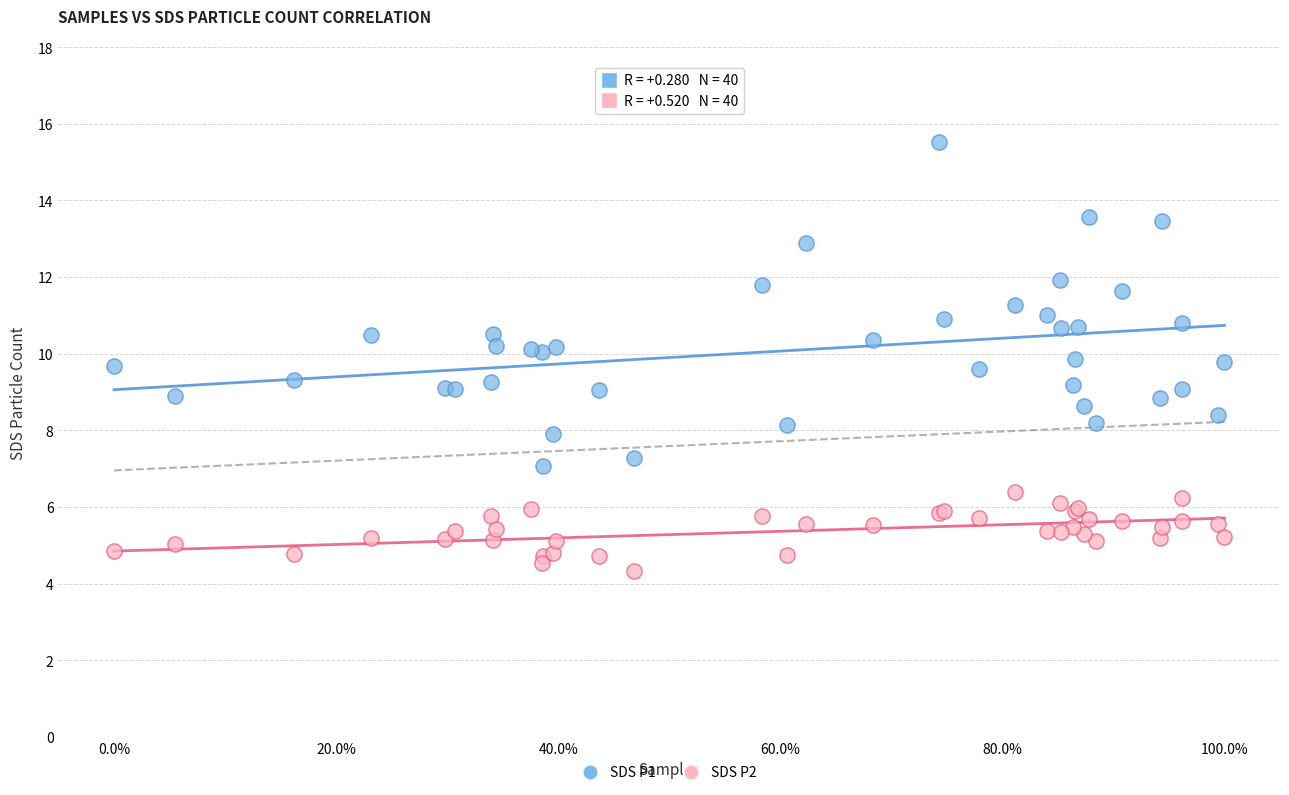

Which series has the widest spread of Y values?

SDS P1